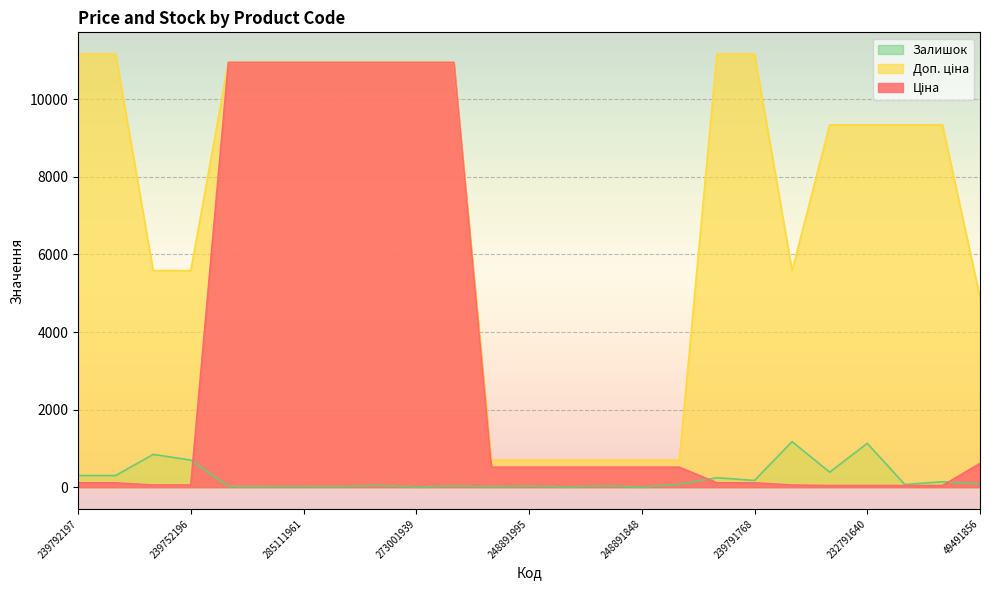

Reading left to right, transcribe all the data shown in this chart.

Ціна: 239792197=111.7	239792196=111.7	239752197=55.9	239752196=55.9	285112220=10952.0	285112217=10952.0	285111961=10952.0	285111912=10952.0	273001960=10952.0	273001939=10952.0	273001918=10952.0	248891996=515.8	248891995=515.8	248891852=515.8	248891849=515.8	248891848=515.8	248891845=515.8	239791769=111.7	239791768=111.7	239751769=55.9	232791641=41.5	232791640=41.5	232791639=41.5	232791638=41.5	49491856=611.6
Доп. ціна: 239792197=11169.0	239792196=11169.0	239752197=5585.0	239752196=5585.0	285112220=10952.0	285112217=10952.0	285111961=10952.0	285111912=10952.0	273001960=10952.0	273001939=10952.0	273001918=10952.0	248891996=699.0	248891995=699.0	248891852=699.0	248891849=699.0	248891848=699.0	248891845=699.0	239791769=11169.0	239791768=11169.0	239751769=5585.0	232791641=9342.0	232791640=9342.0	232791639=9342.0	232791638=9342.0	49491856=4892.6
Залишок: 239792197=300.0	239792196=300.0	239752197=845.0	239752196=698.0	285112220=18.0	285112217=18.0	285111961=17.0	285111912=16.0	273001960=42.0	273001939=4.0	273001918=33.0	248891996=12.0	248891995=28.0	248891852=3.0	248891849=36.0	248891848=0.0	248891845=78.0	239791769=244.0	239791768=173.0	239751769=1175.0	232791641=387.0	232791640=1129.0	232791639=68.0	232791638=140.0	49491856=78.0